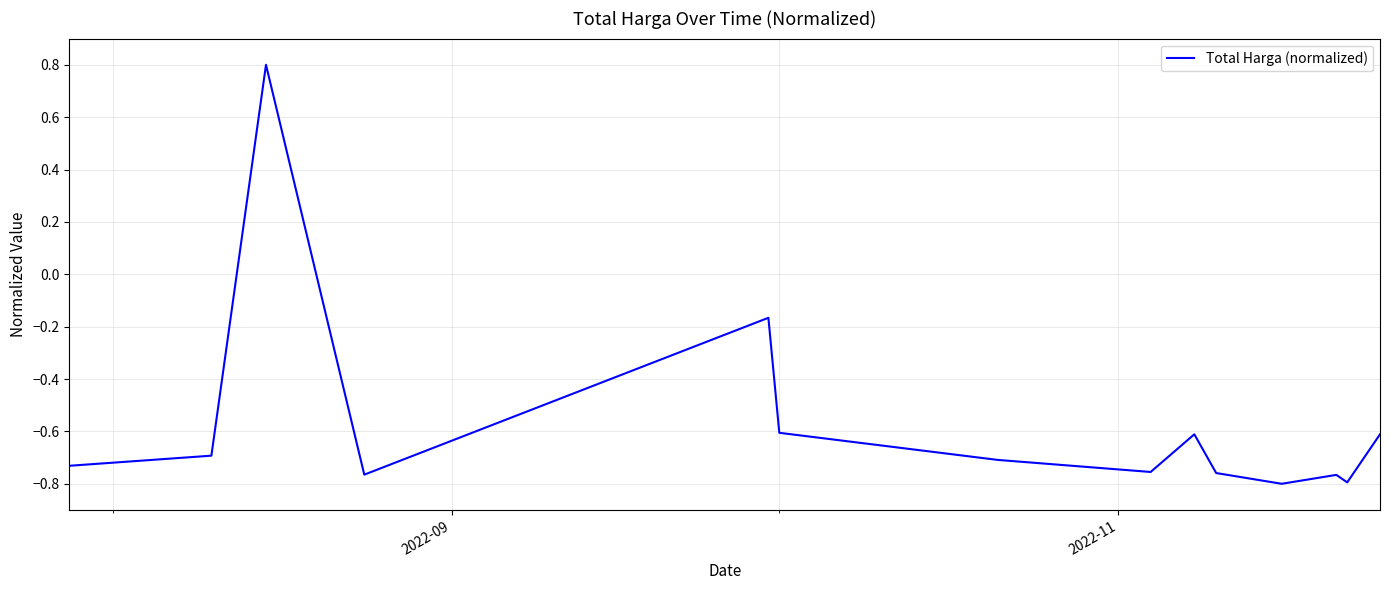

What is the difference between the maximum and minimum values?

1.6